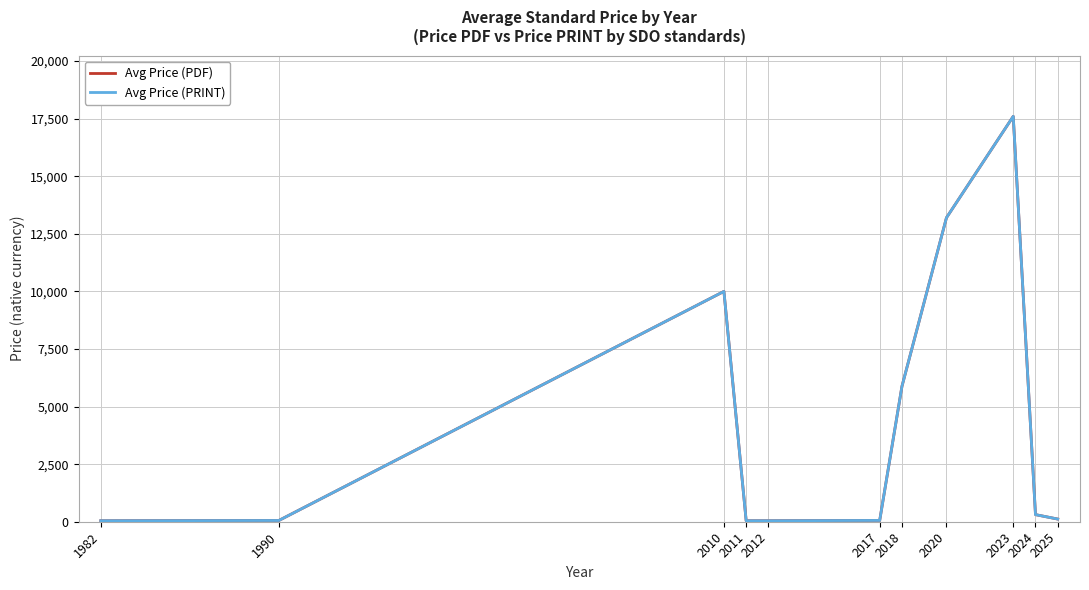

Does the chart display data point markers on the line(s)?

No